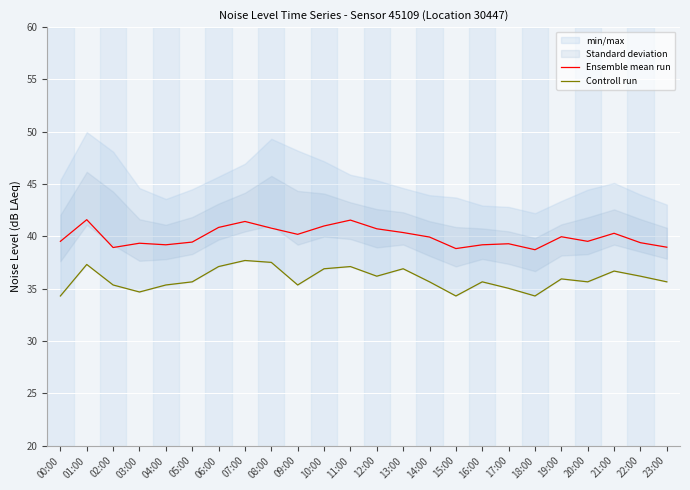

At which category does Ensemble mean run reach its first local valley?

02:00